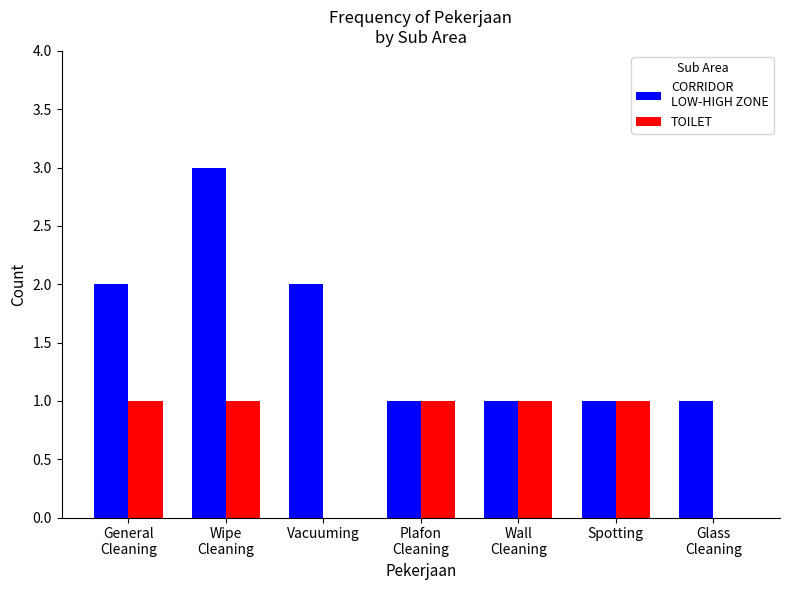

What is the maximum value shown in the chart?

3